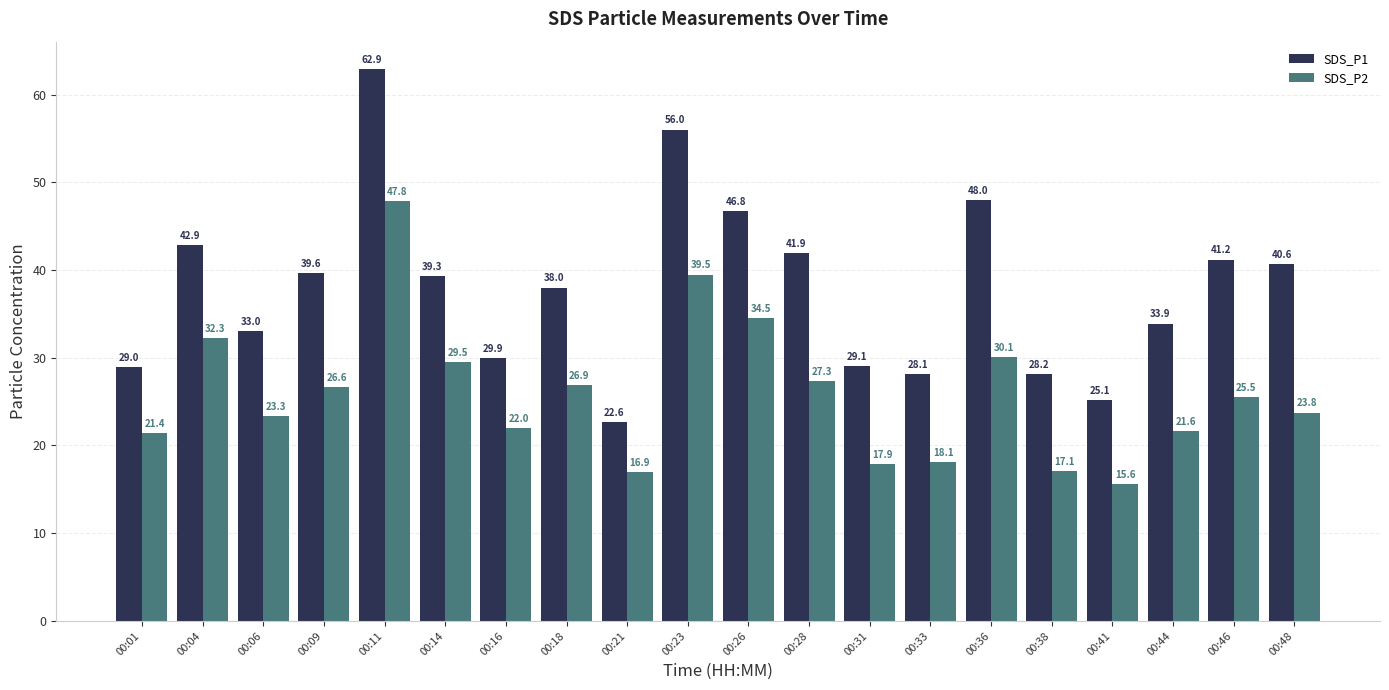

The SDS_P2 series shows 29.0 at 00:33. True or false?

False